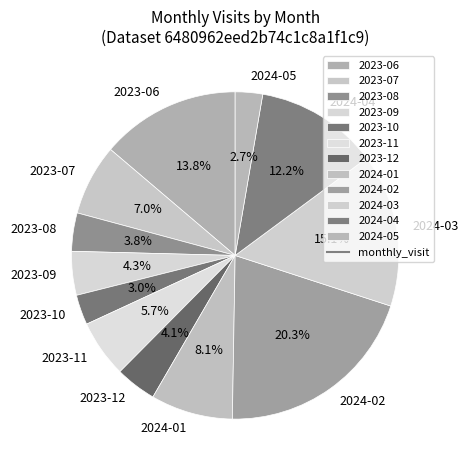

Count the number of slices in the pie.

12